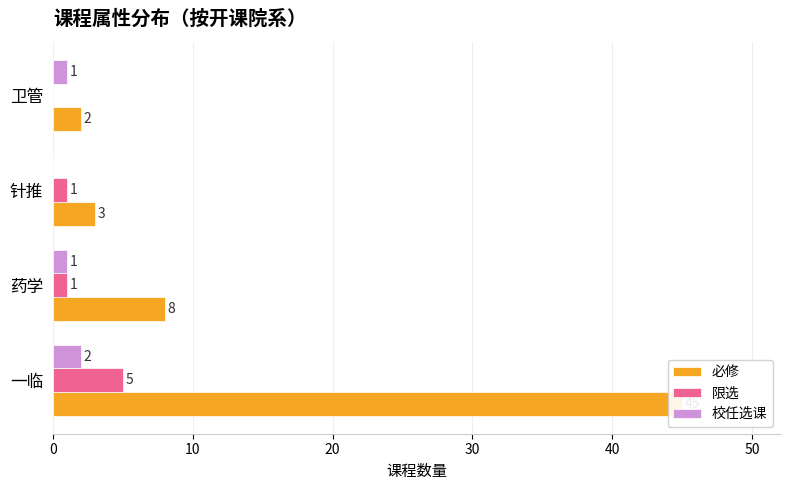

Which series changed the most between 针推 and 卫管?

必修